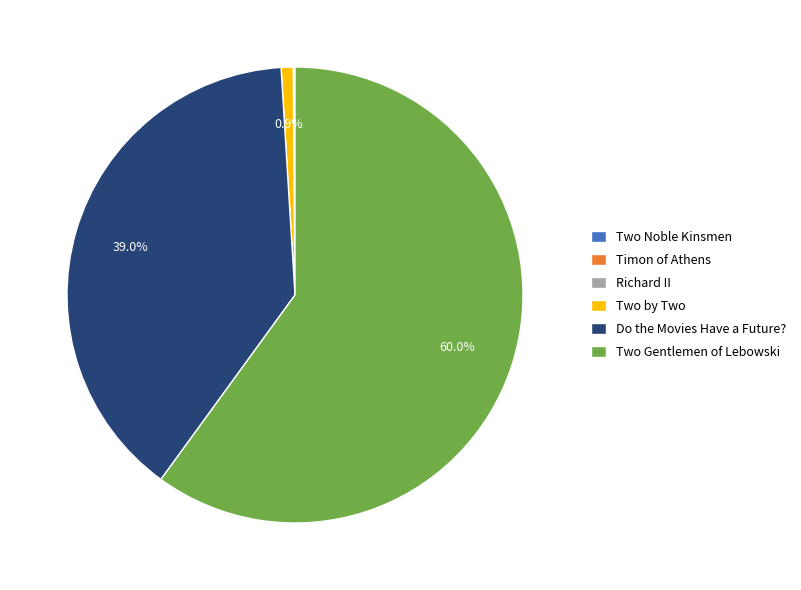

What portion of the pie excludes Do the Movies Have a Future??

61.0%